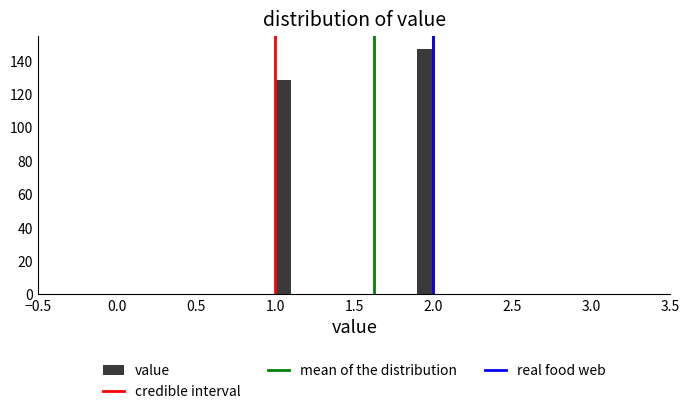

Around what value on the x-axis is the tallest bar? Give the approximate position of its centre, as read against the axis.

1.95